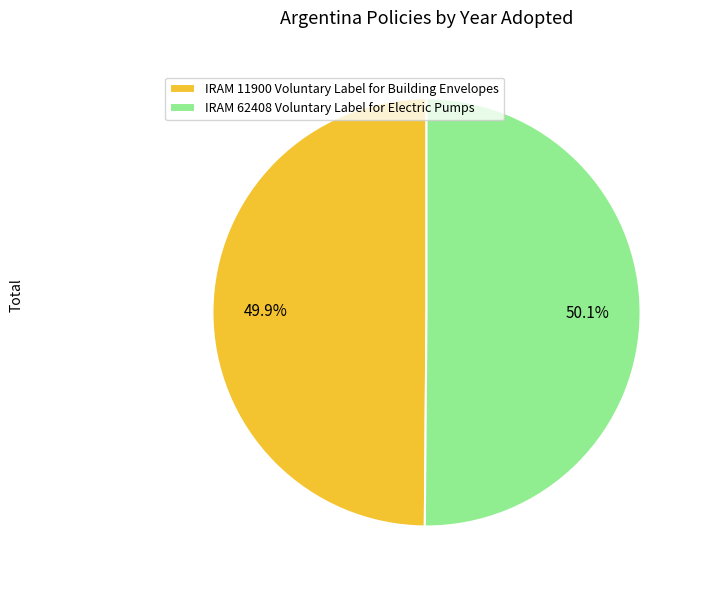

How many segments does this pie chart have?

2